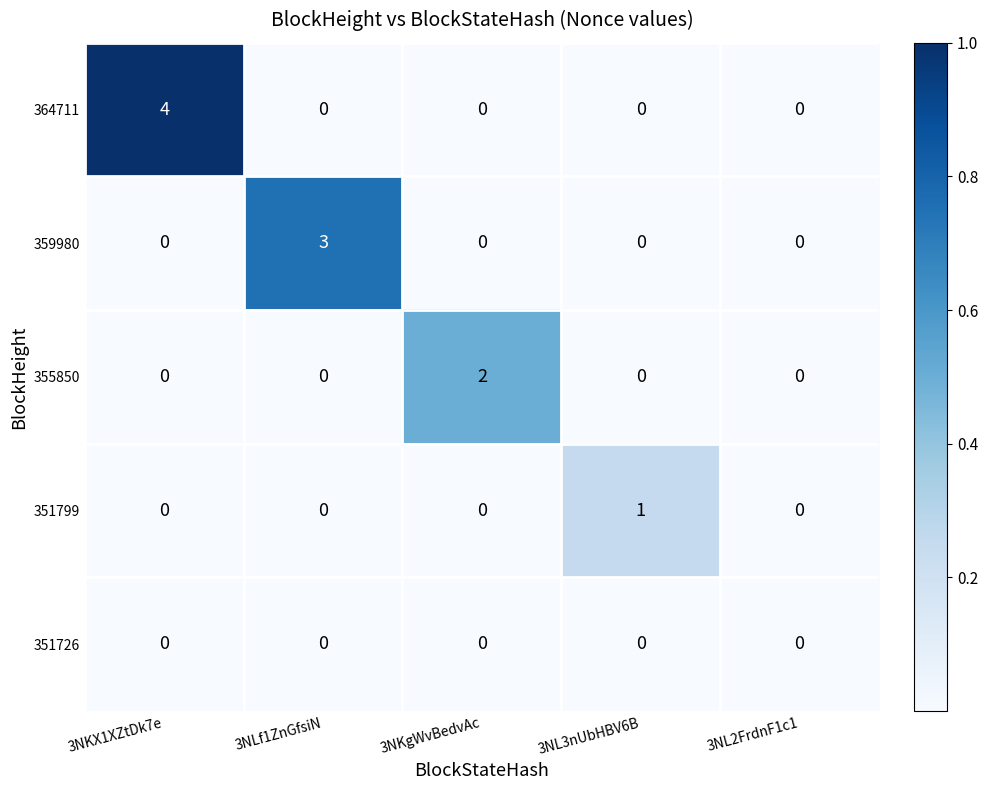

At which category is the sum across all series the highest?

3NKX1XZtDk7e